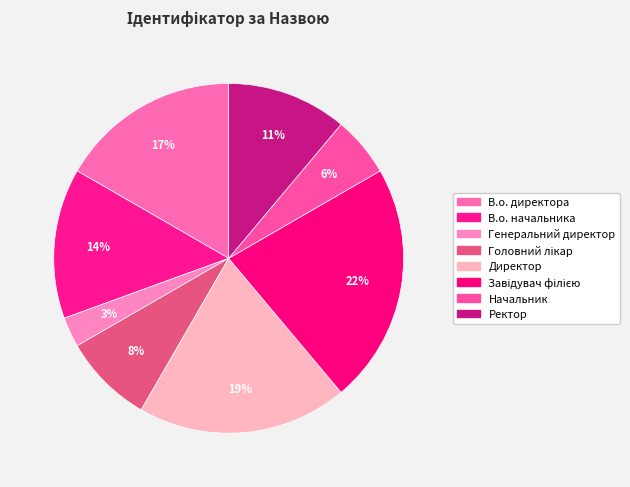

How many slices are in this pie chart?

8